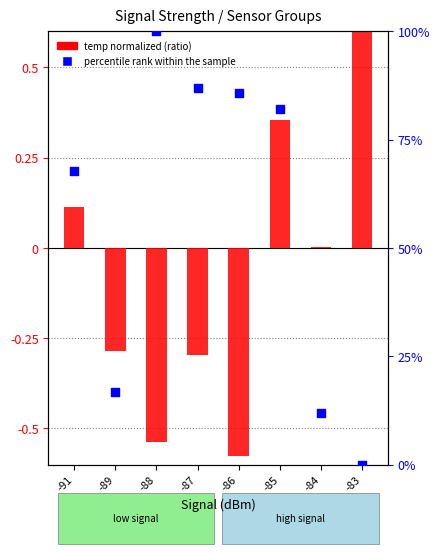

Is the value of percentile rank within the sample at -89 greater than the value of temp normalized at -91?

Yes